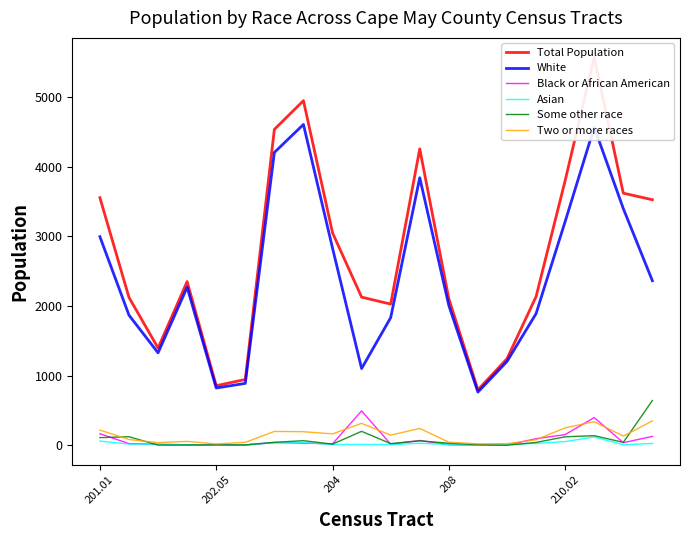

What is the minimum value for Some other race?

1